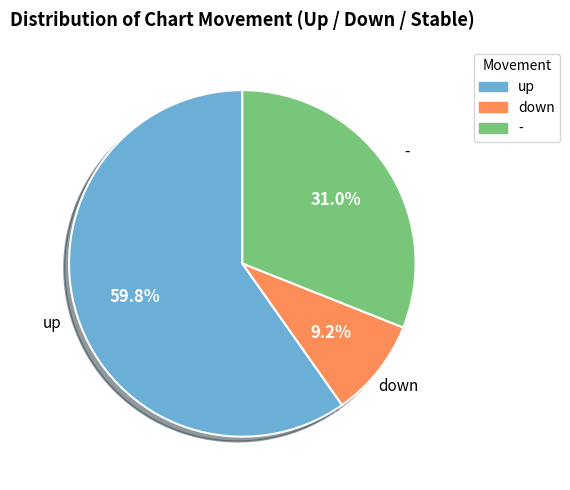

The down slice represents 2% of the pie. True or false?

False